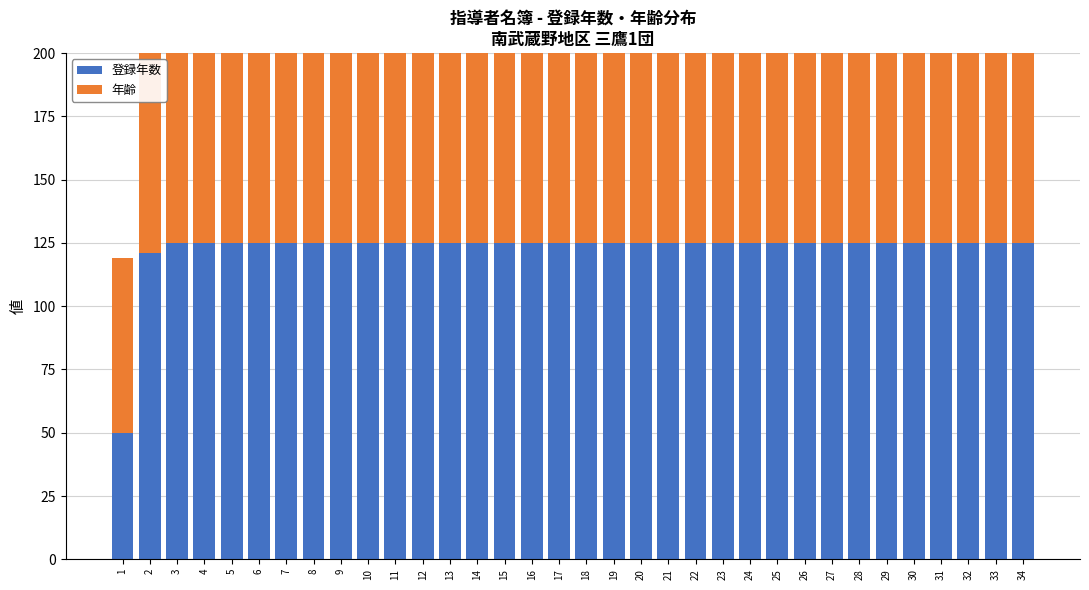

Rank the series at 34 from highest to lowest value.

登録年数, 年齢